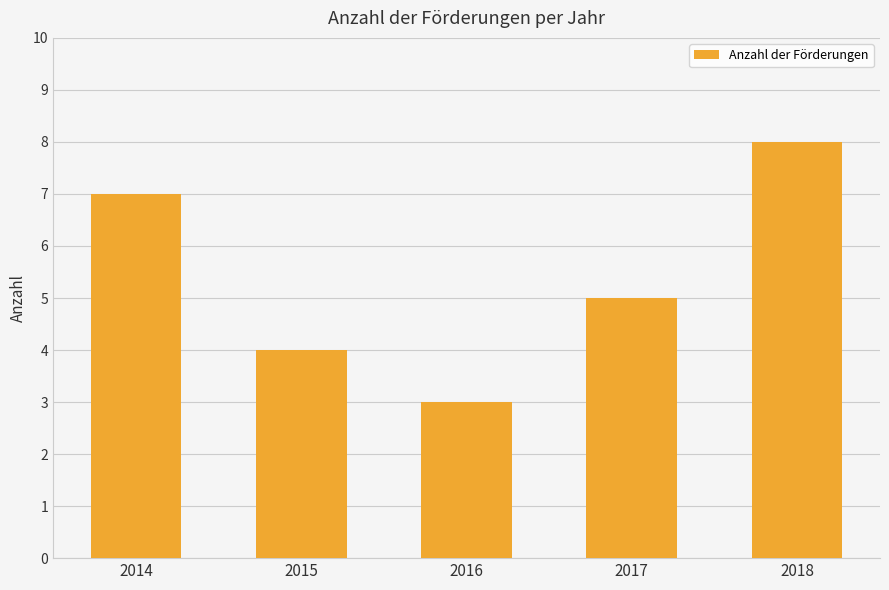

How many values are between 4 and 7?

3